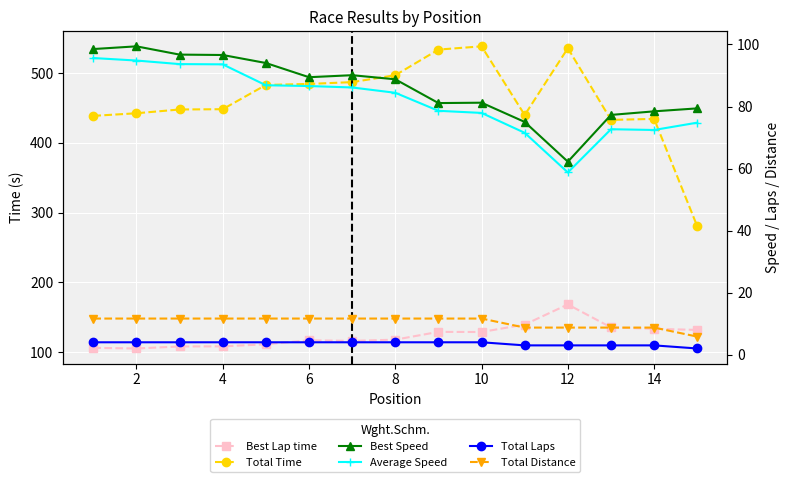

What is the sum of all Average Speed values?

1228.5